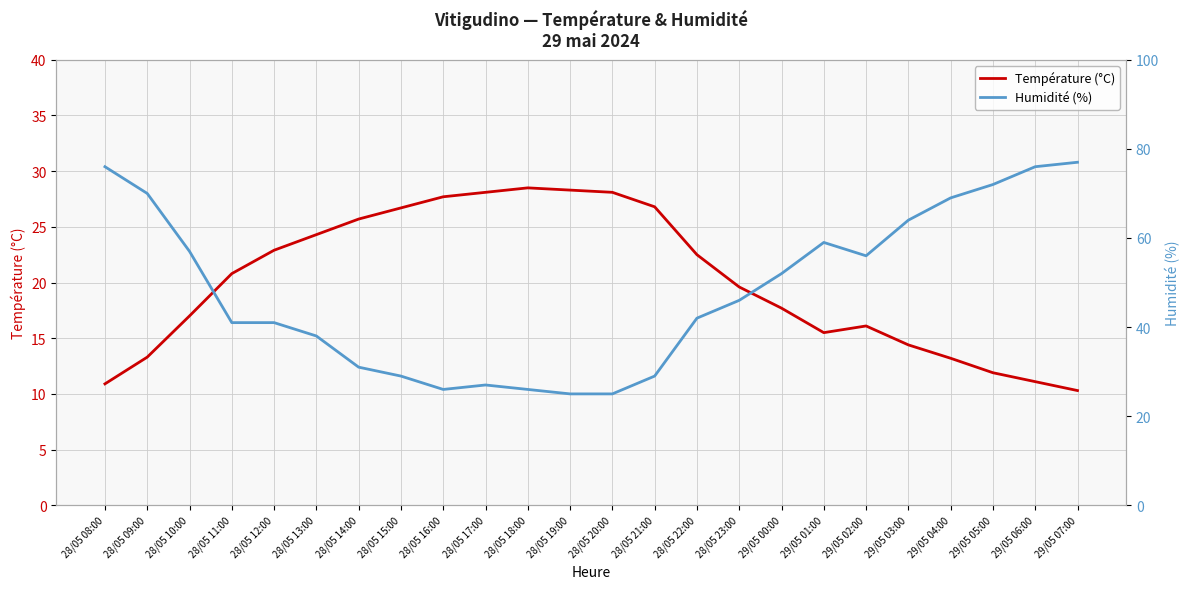

Rank the series at 28/05 19:00 from lowest to highest value.

Humidité (%), Température (°C)